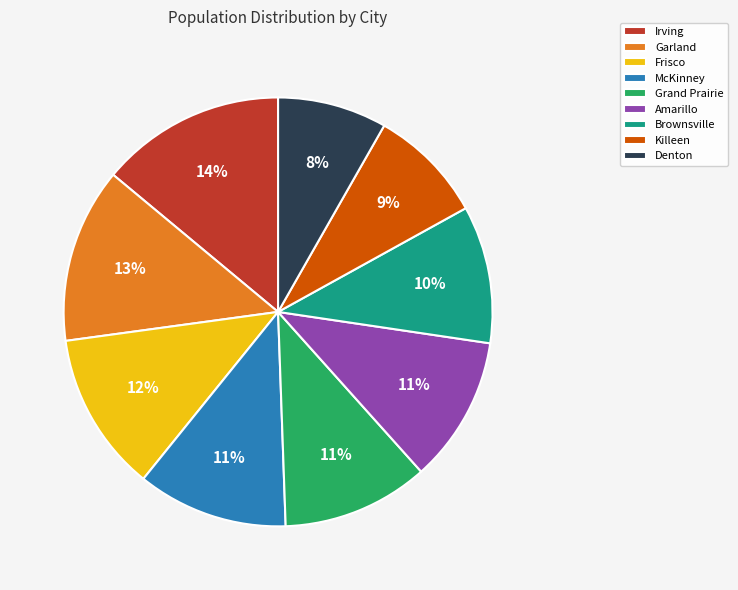

What is the largest slice in the pie chart?

Irving